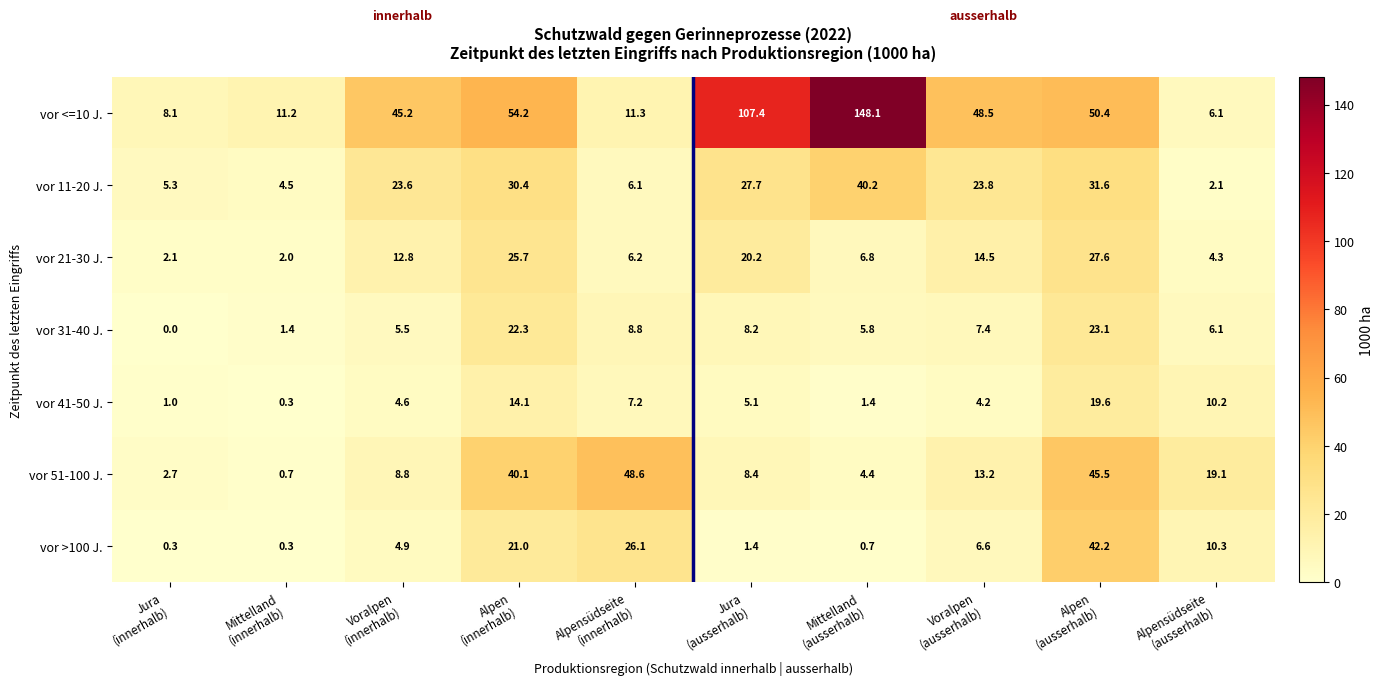

What is the average value of the vor 41-50 J. series?

6.8